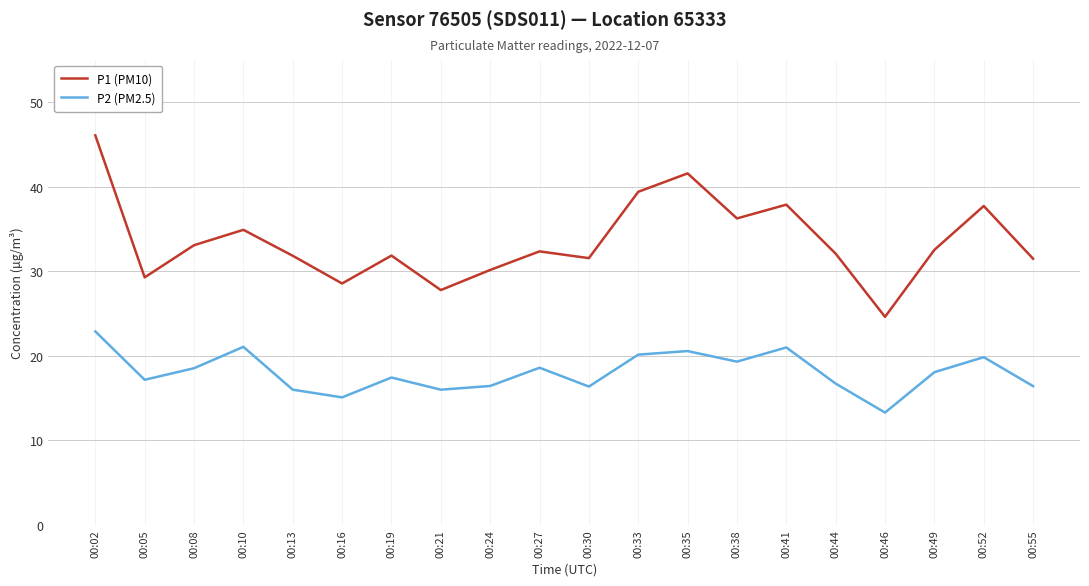

Is the value of P2 (PM2.5) at 00:02 greater than the value of P1 (PM10) at 00:16?

No